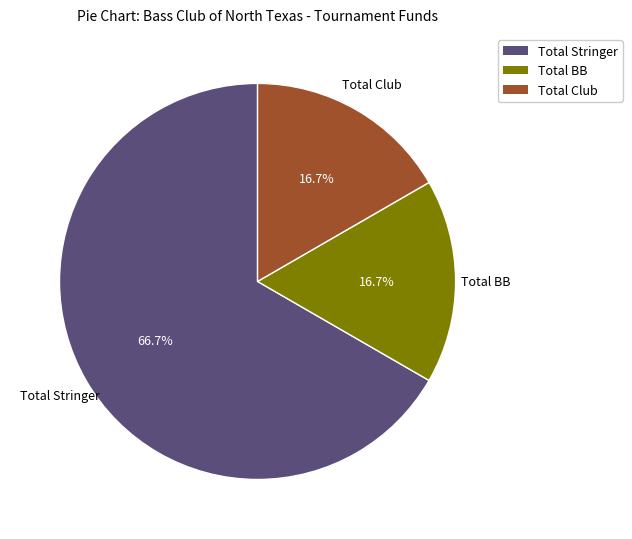

What is the largest slice in the pie chart?

Total Stringer